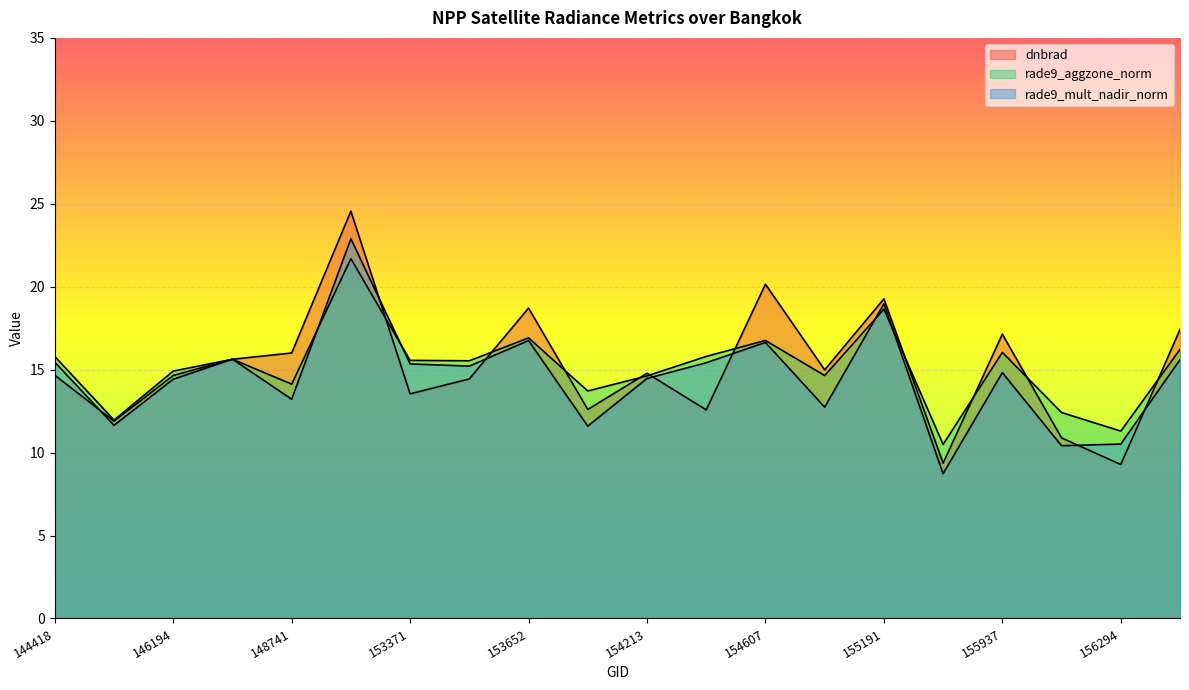

How many series are shown in this chart?

3